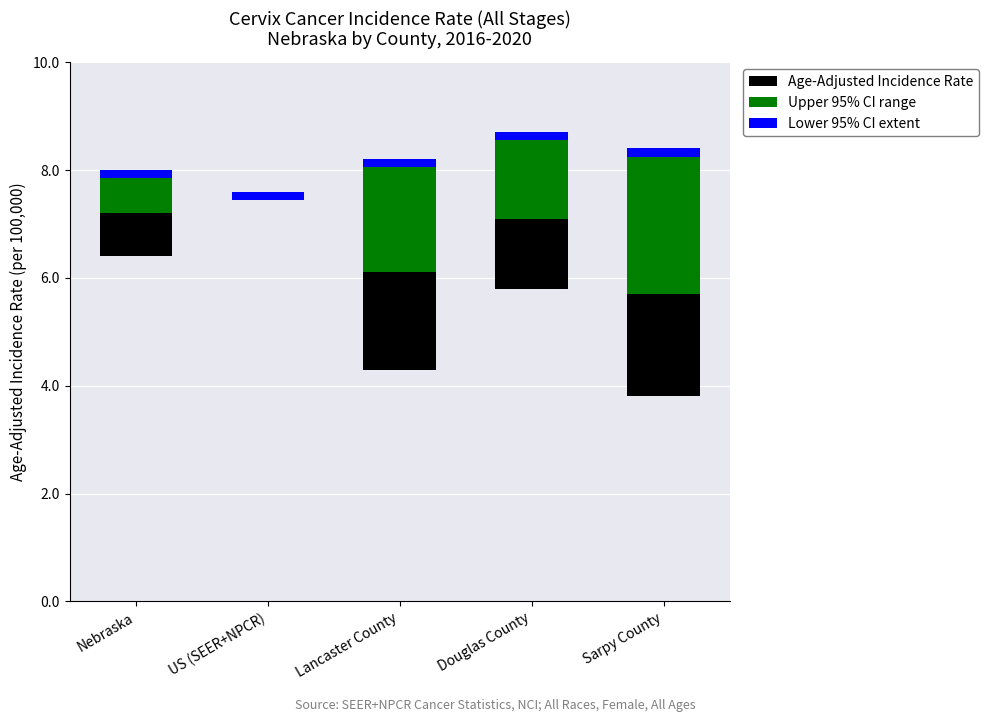

List the series in order of their overall mean, lowest first.

Lower 95% CI extent, Age-Adjusted Incidence Rate, Upper 95% CI range